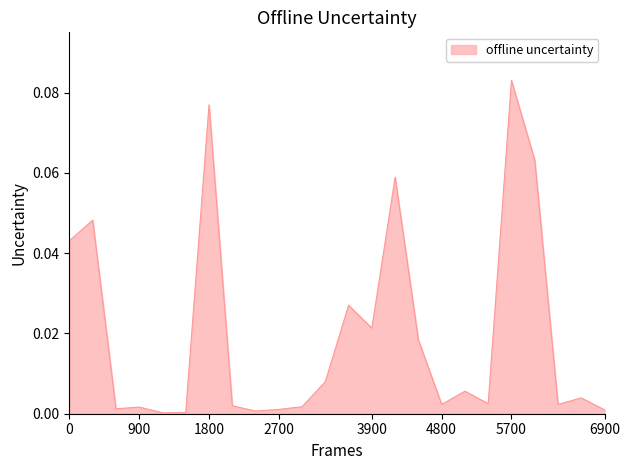

How many points are lower than both their immediate neighbors (excluding endpoints)?

7